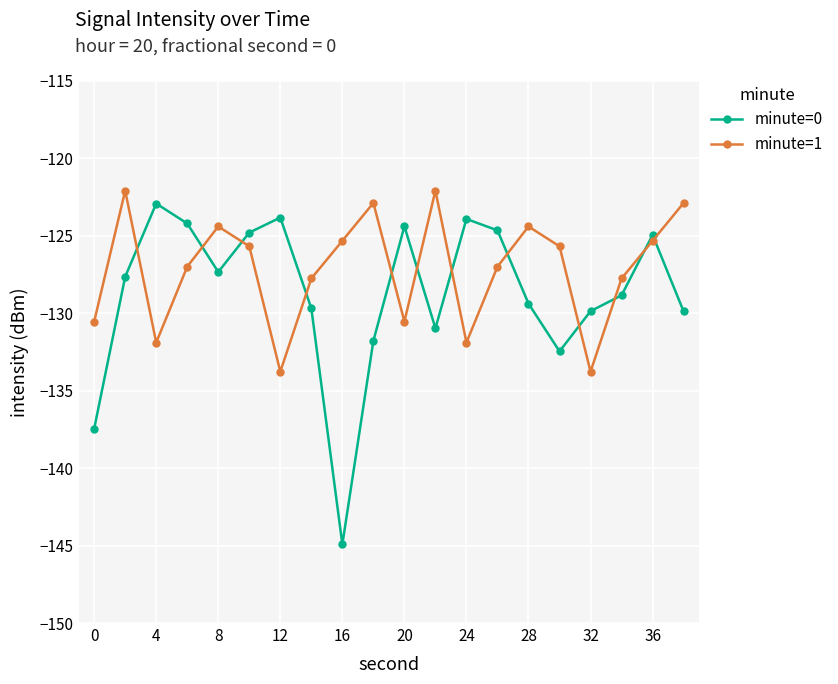

Which series has the largest total across all categories?

minute=1